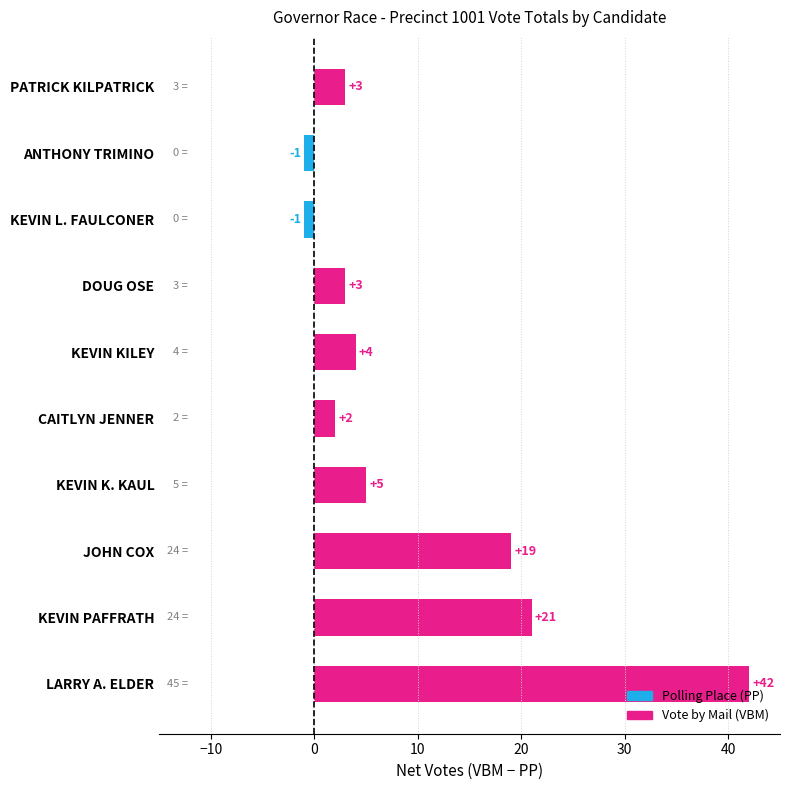

What is the approximate value at KEVIN PAFFRATH, to the nearest 5?

20